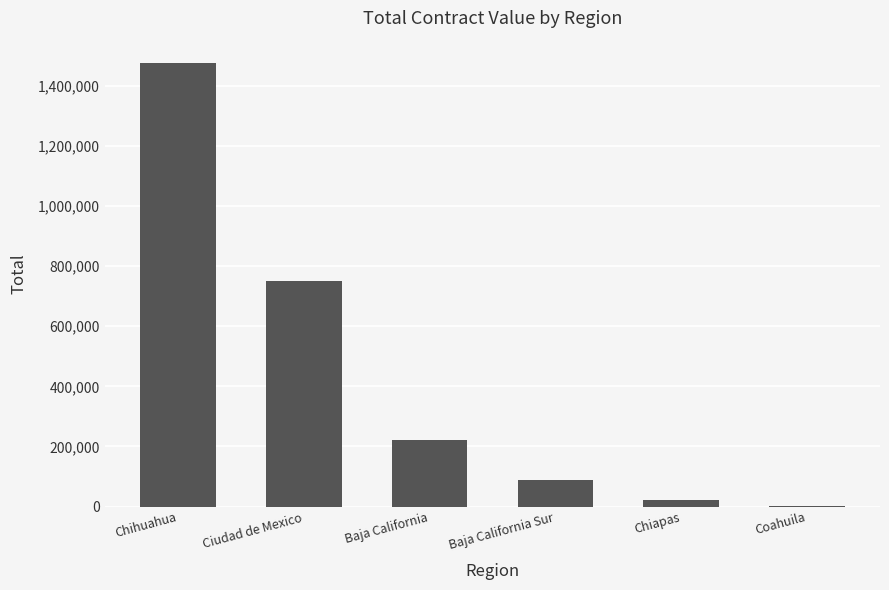

What is the sum of all values?

2562612.1